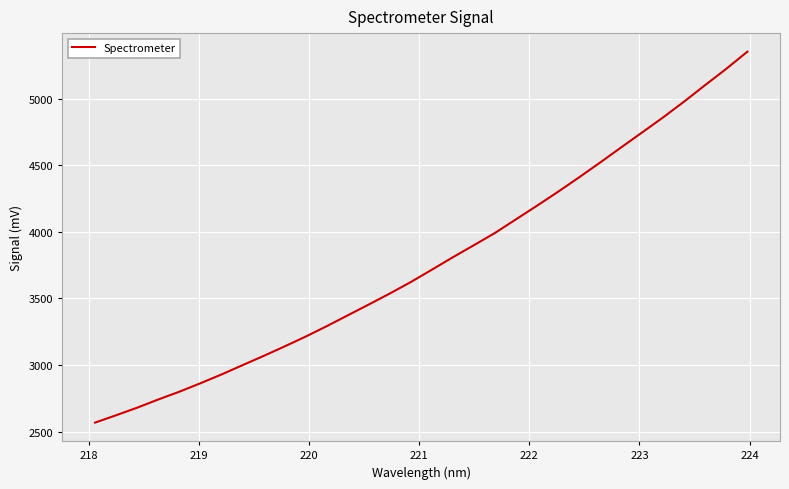

What is the difference between the maximum and minimum values?

2785.7